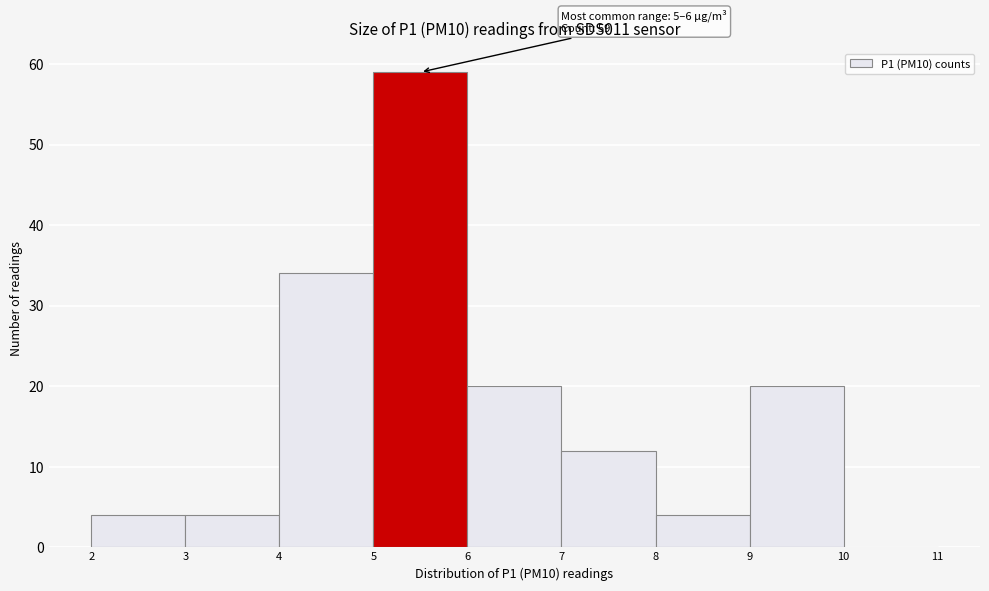

Which range on the x-axis has the tallest bar?

5 to 6